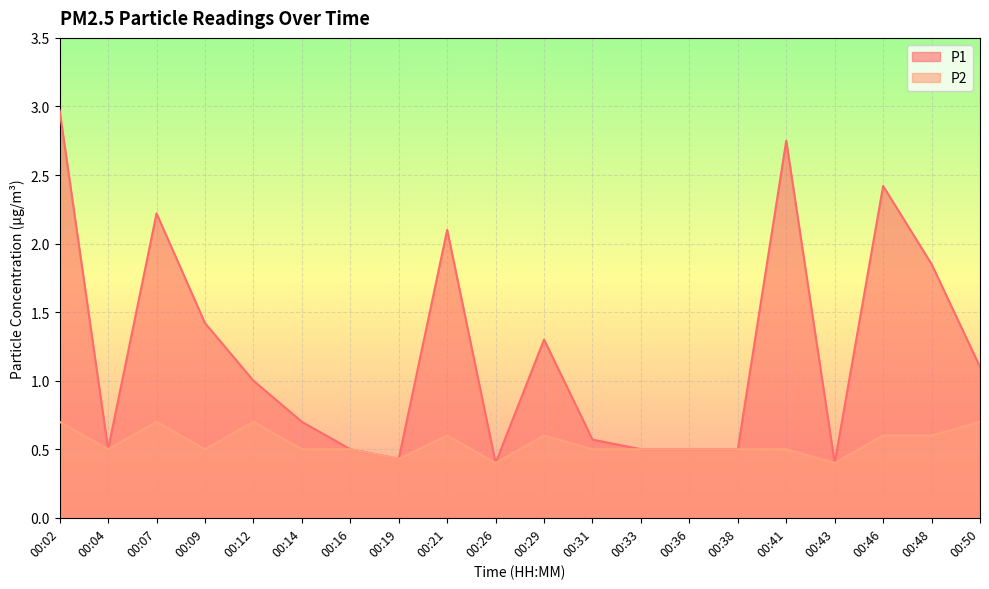

Read the P2 value at 00:29.

0.6